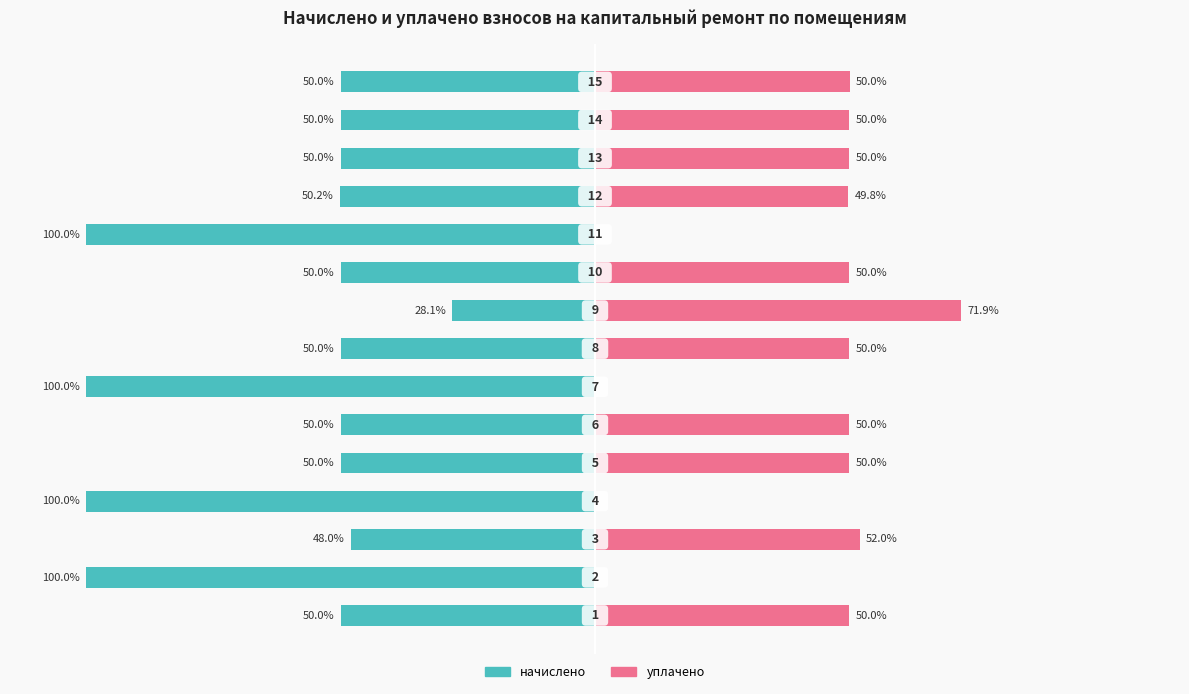

Reading right to left, list all the values displayed in this chart.

начислено: 14=-50.0	13=-50.0	12=-50.0	11=-50.2	10=-100.0	9=-50.0	8=-28.1	7=-50.0	6=-100.0	5=-50.0	4=-50.0	3=-100.0	2=-48.0	1=-100.0	0=-50.0
уплачено: 14=50.0	13=50.0	12=50.0	11=49.8	10=0.0	9=50.0	8=71.9	7=50.0	6=0.0	5=50.0	4=50.0	3=0.0	2=52.0	1=0.0	0=50.0